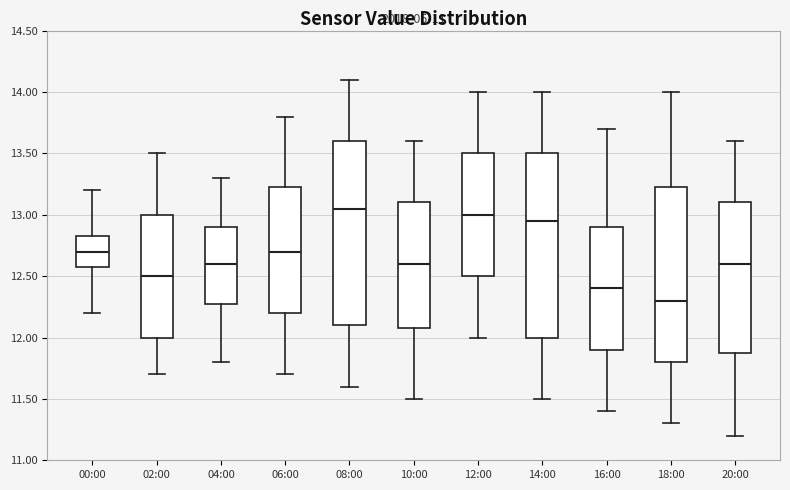

Reading left to right, transcribe this box plot: for each box, give where its median line is, the range the box spans, and where its two whiskers end, as read against the y-axis. The values are not printed on the chart, so give them approximately, as read against the axis.

00:00: median 12.70, box 12.60 to 12.85, whiskers 12.20 to 13.20
02:00: median 12.50, box 12.00 to 13.00, whiskers 11.70 to 13.50
04:00: median 12.60, box 12.30 to 12.90, whiskers 11.80 to 13.30
06:00: median 12.70, box 12.20 to 13.25, whiskers 11.70 to 13.80
08:00: median 13.05, box 12.10 to 13.60, whiskers 11.60 to 14.10
10:00: median 12.60, box 12.10 to 13.10, whiskers 11.50 to 13.60
12:00: median 13.00, box 12.50 to 13.50, whiskers 12.00 to 14.00
14:00: median 12.95, box 12.00 to 13.50, whiskers 11.50 to 14.00
16:00: median 12.40, box 11.90 to 12.90, whiskers 11.40 to 13.70
18:00: median 12.30, box 11.80 to 13.25, whiskers 11.30 to 14.00
20:00: median 12.60, box 11.90 to 13.10, whiskers 11.20 to 13.60